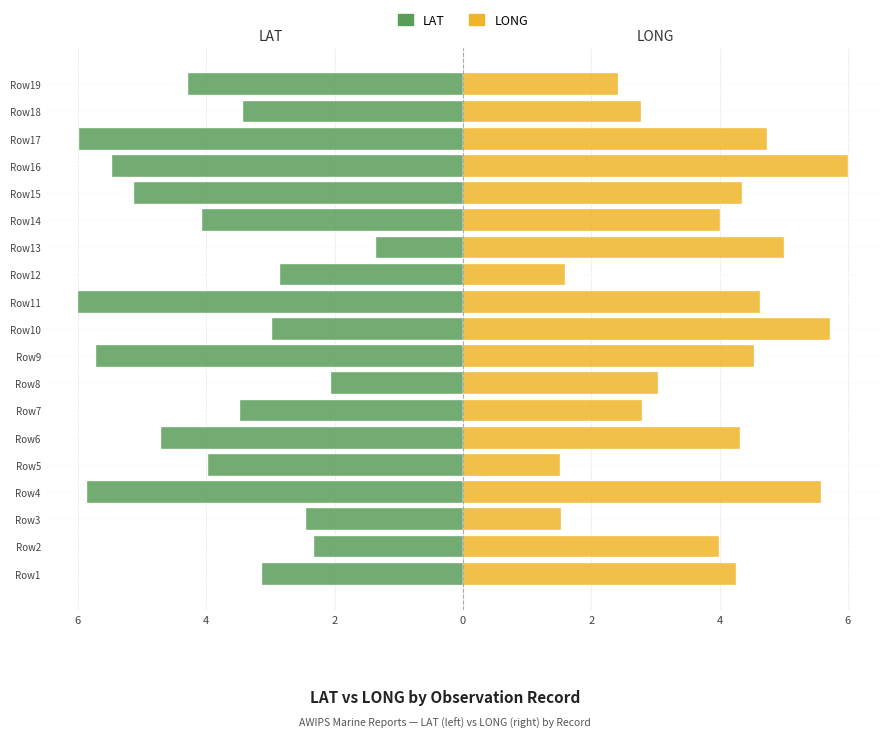

What is the maximum value shown in the chart?

6.0